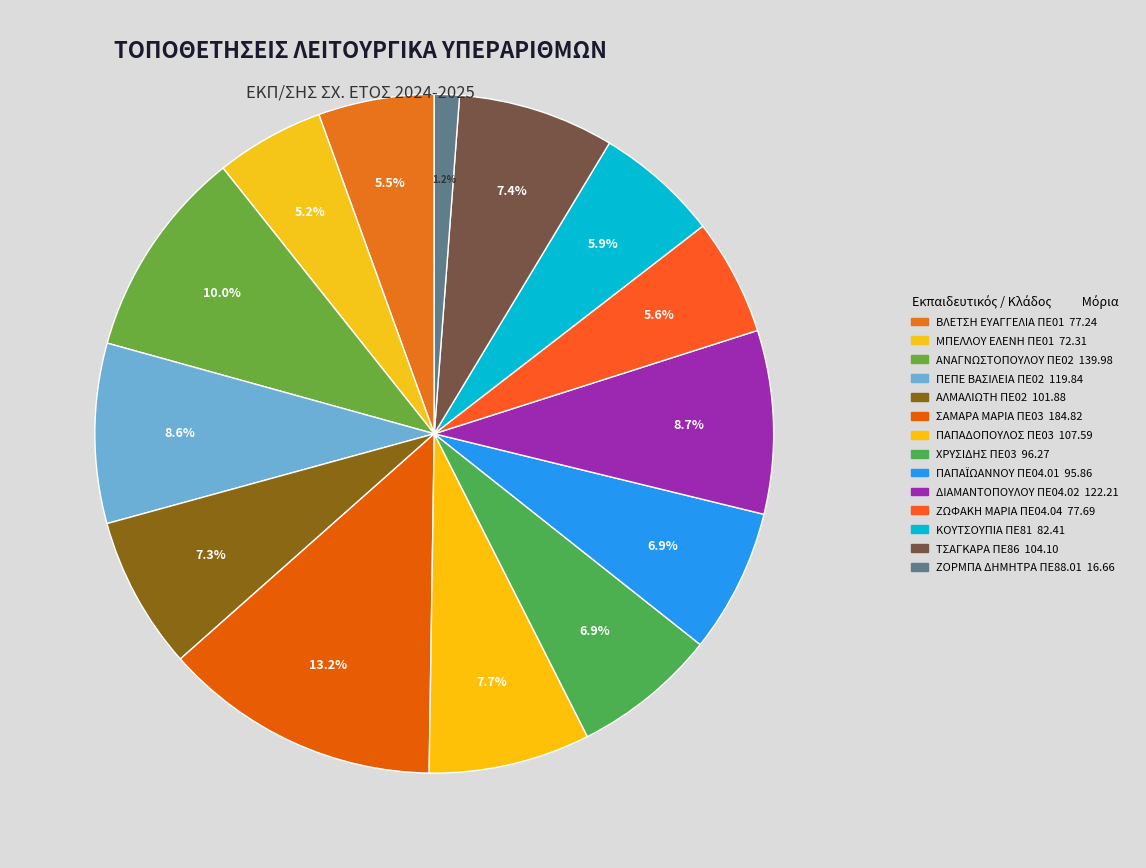

How many segments does this pie chart have?

14